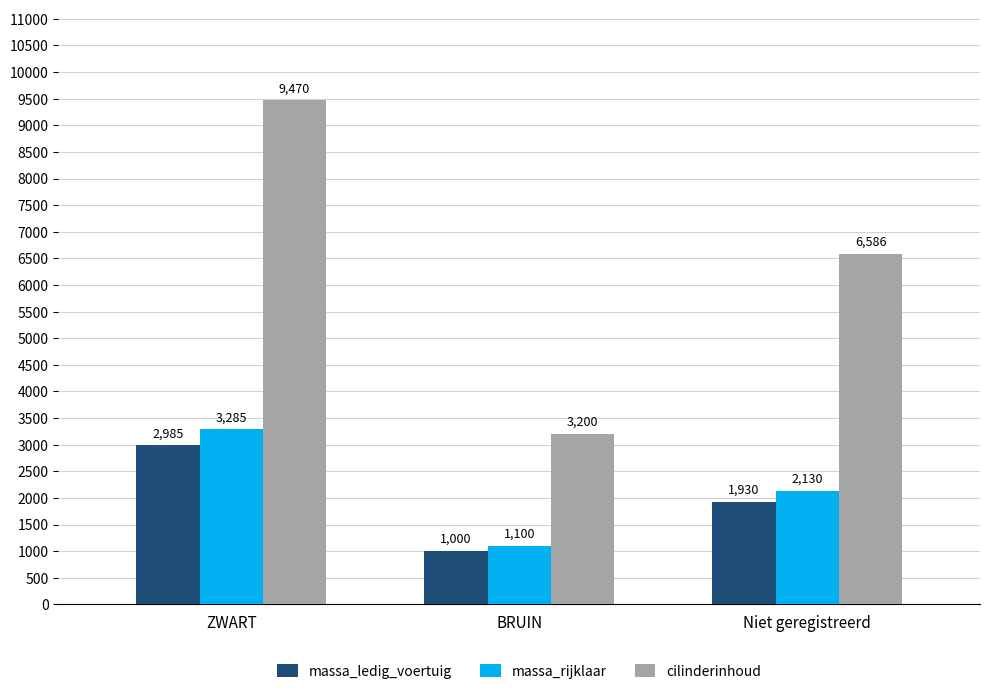

Which series has the largest total across all categories?

cilinderinhoud